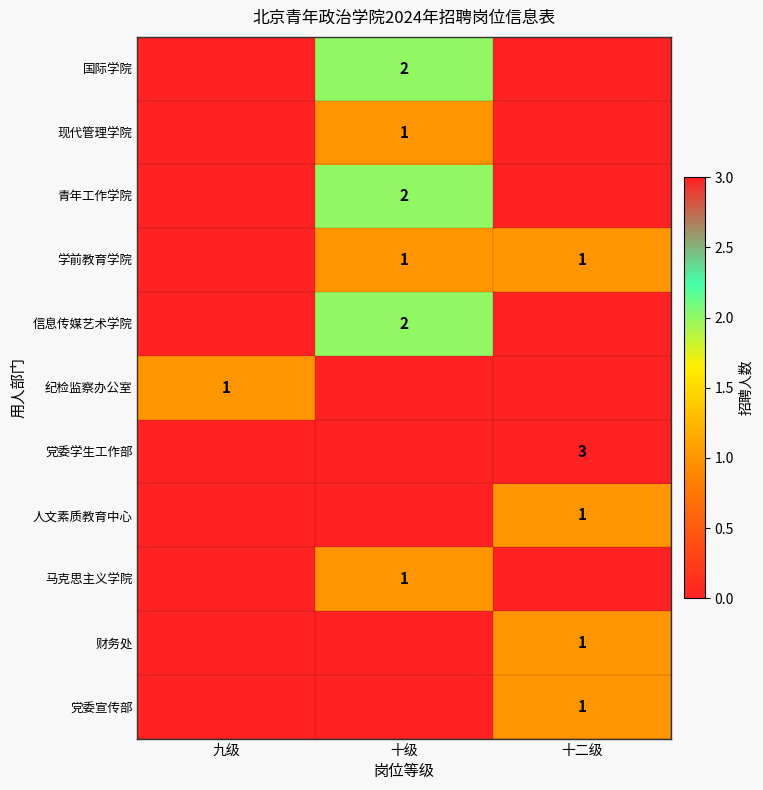

Count the number of data series in this chart.

11